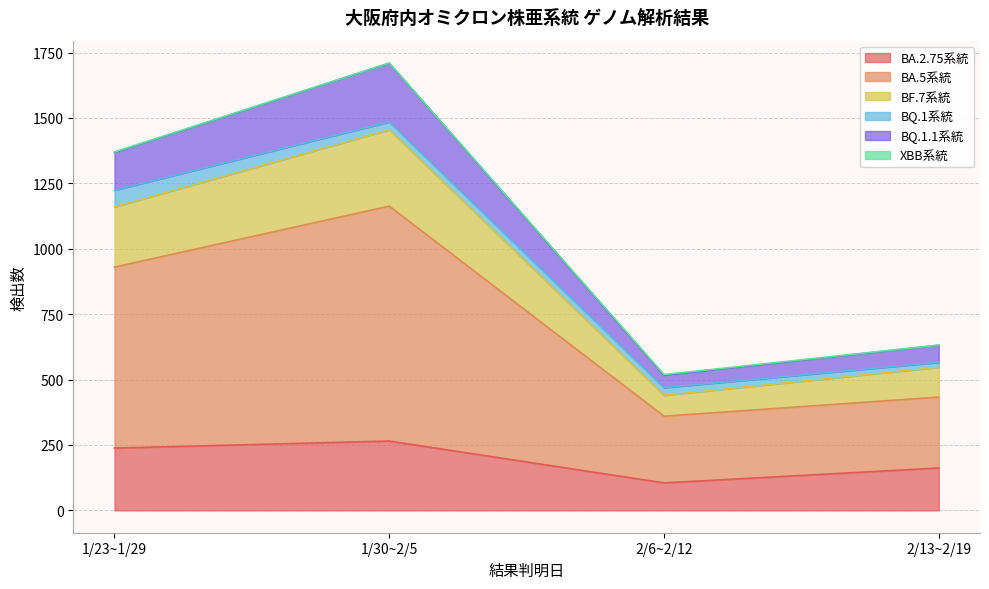

How many BF.7系統 values are between 547 and 1455?

3